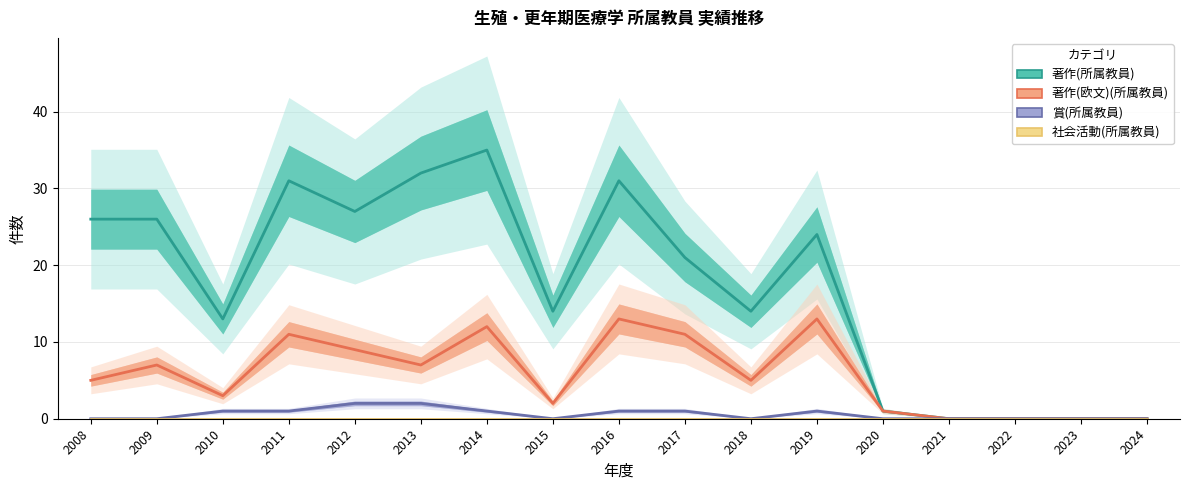

What is the value of the 著作(所属教員) point at the 9th from the left?

31